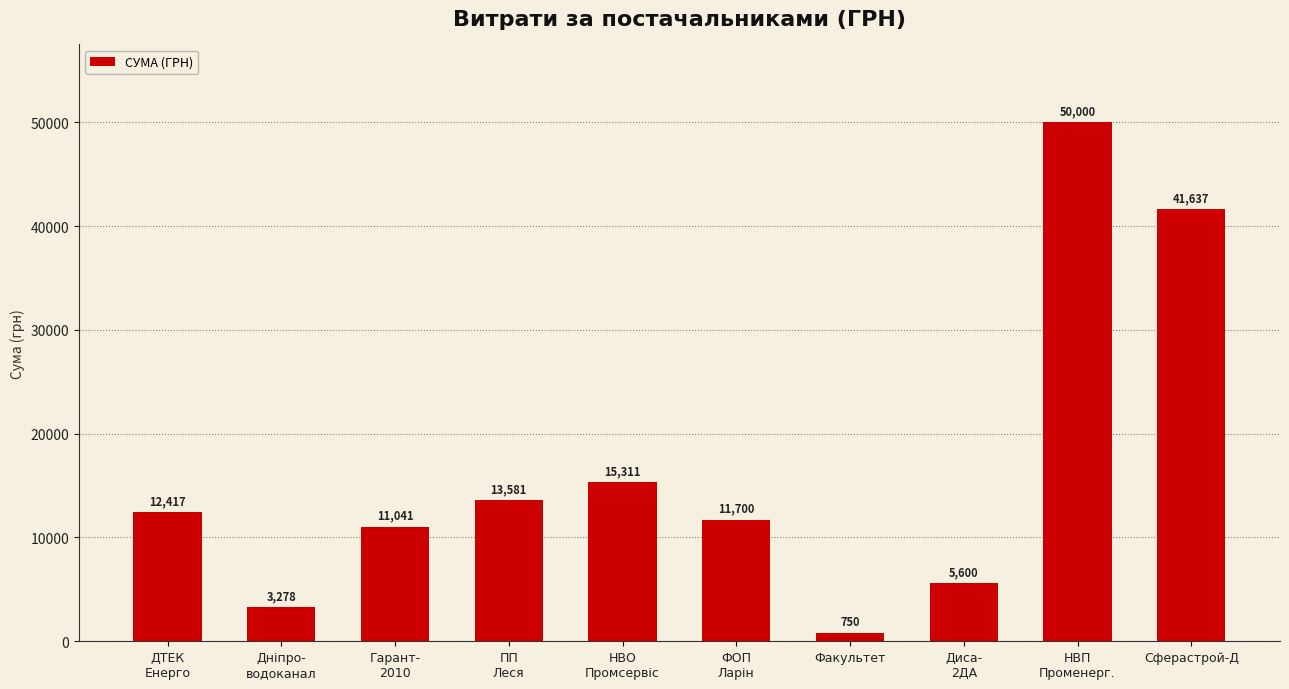

What is the change in value from Факультет to Диса-
2ДА?

+4850.0